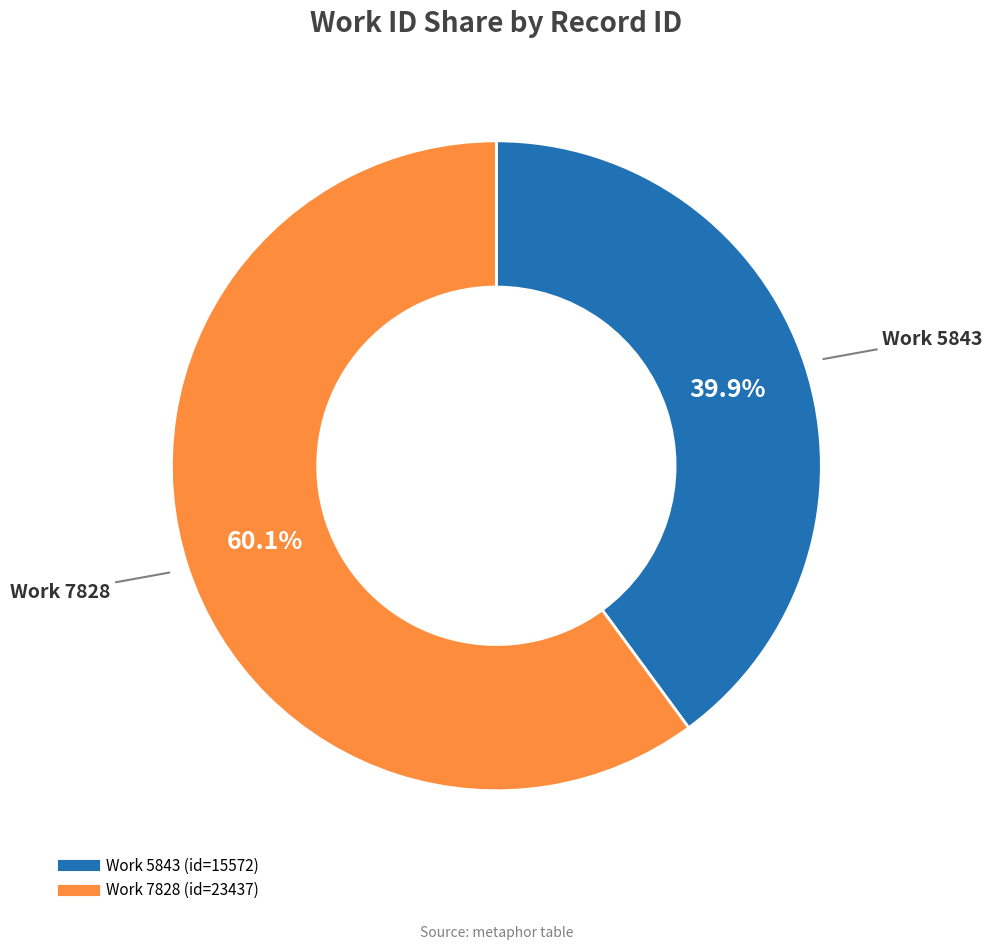

How many segments does this pie chart have?

2